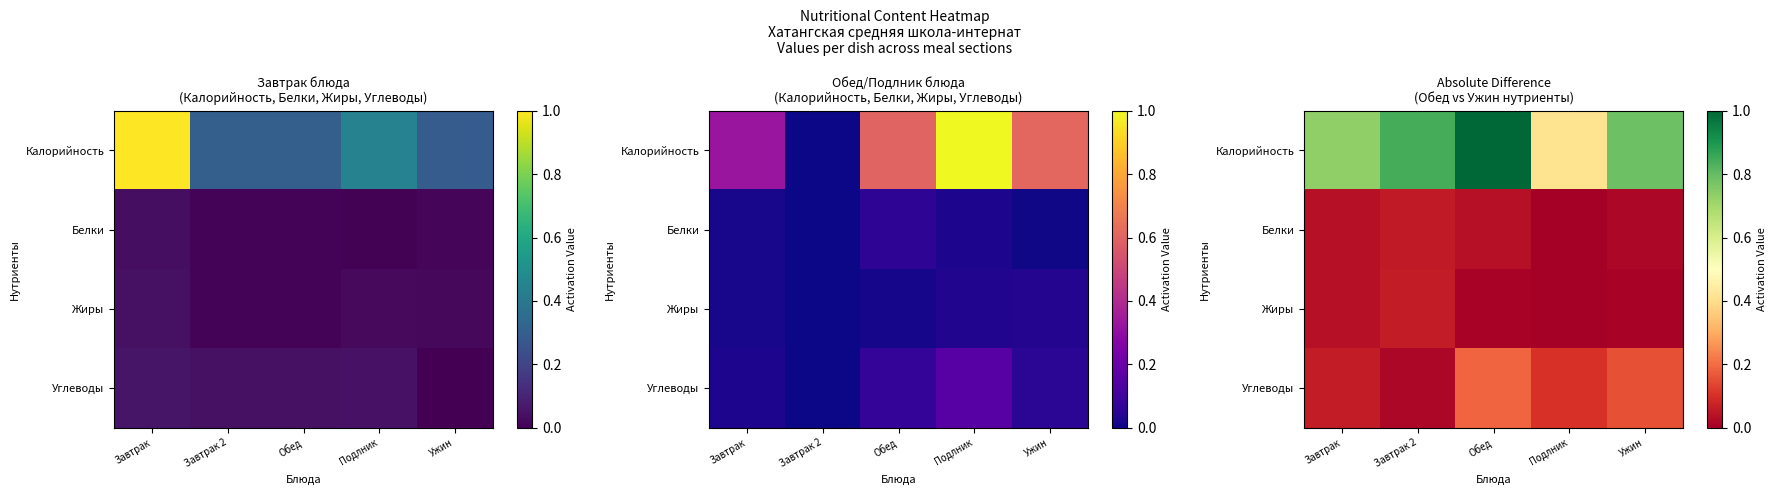

At which category is the sum across all series the highest?

Обед